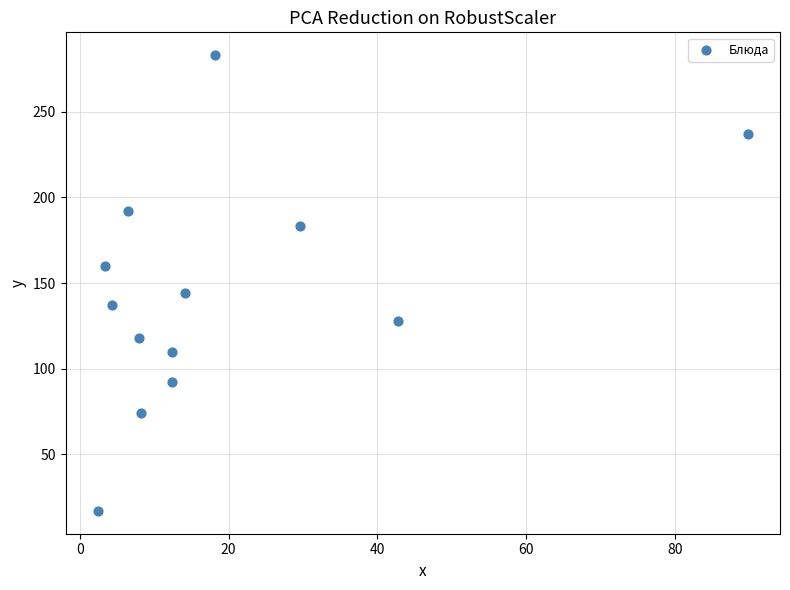

What Y value in the scatter plot is closest to 150?

144